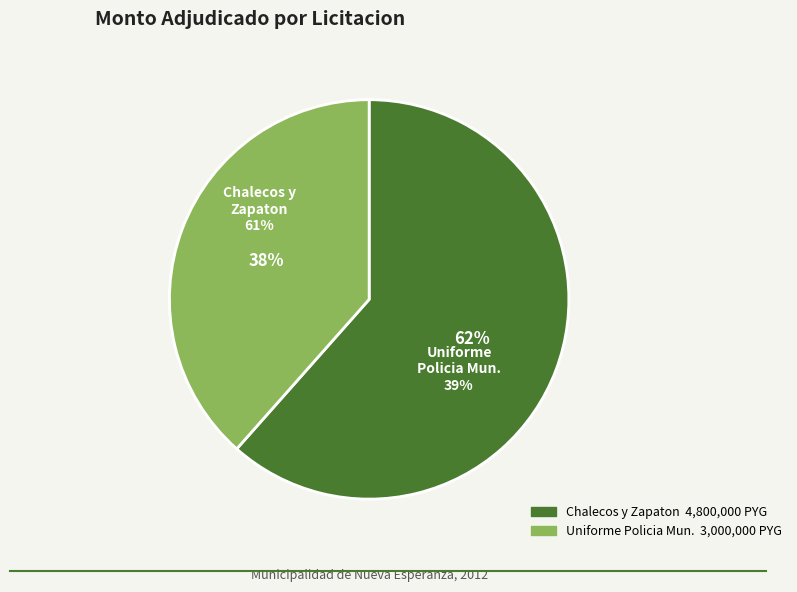

Is it true that Adquisicion de Chalecos y Zapaton is 70% of the pie?

False